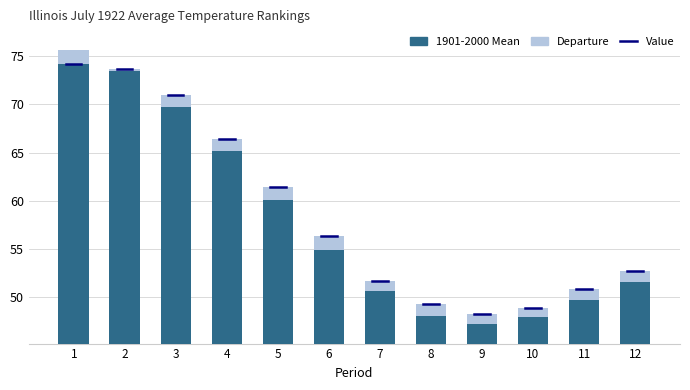

What is the sum of the Departure values at 6 and 5?

2.8